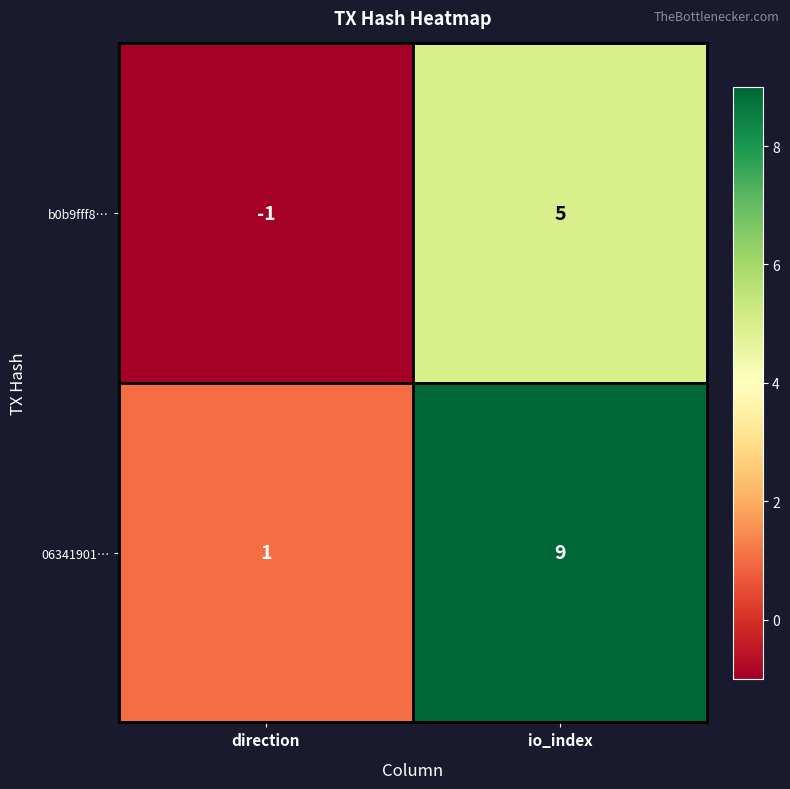

The value of b0b9fff8… at direction is -1. True or false?

True